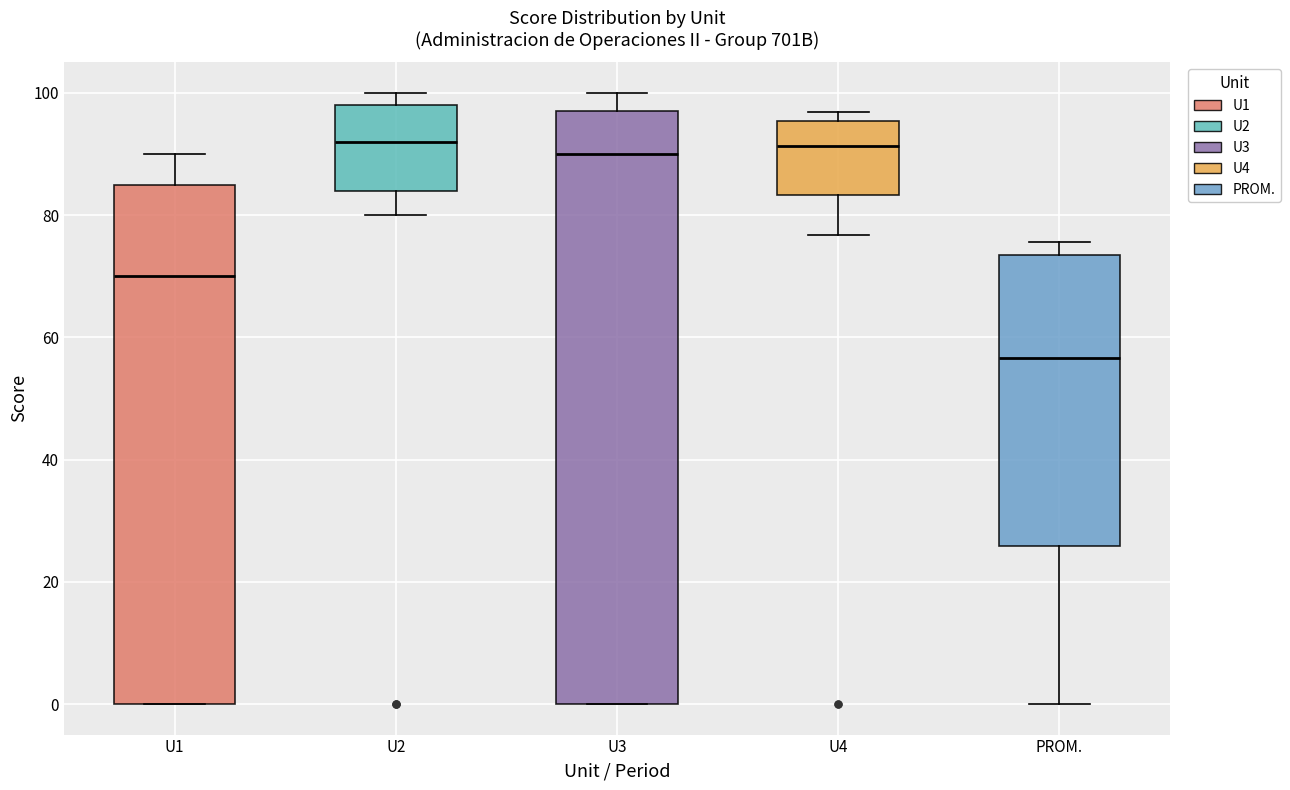

Where does the upper whisker of the box for U1 end on the y-axis? The values are not printed on the chart, so give them approximately, as read against the axis.

90